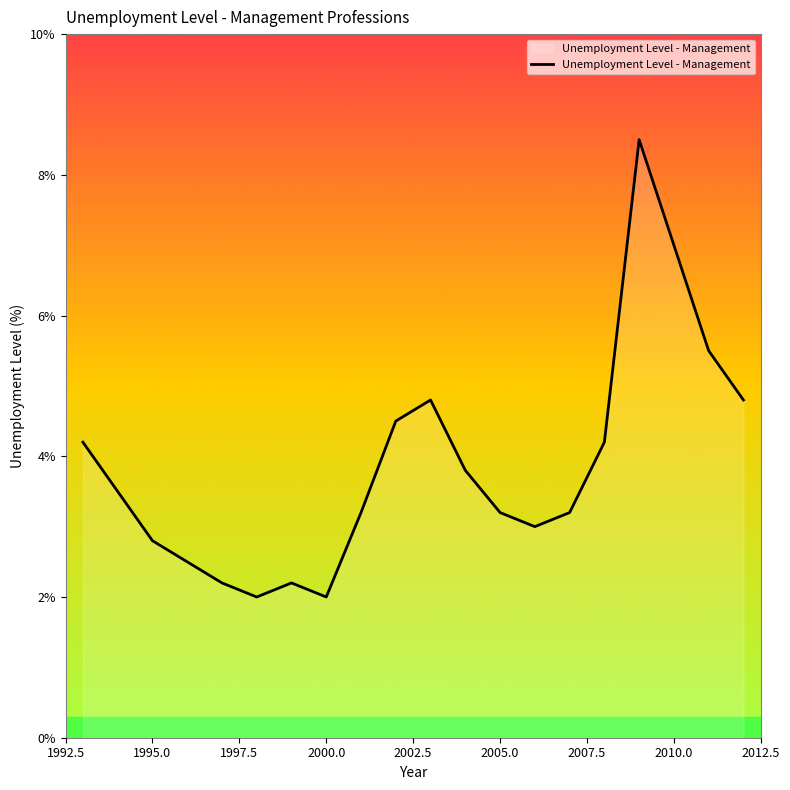

What is the difference between the maximum and minimum values?

6.5